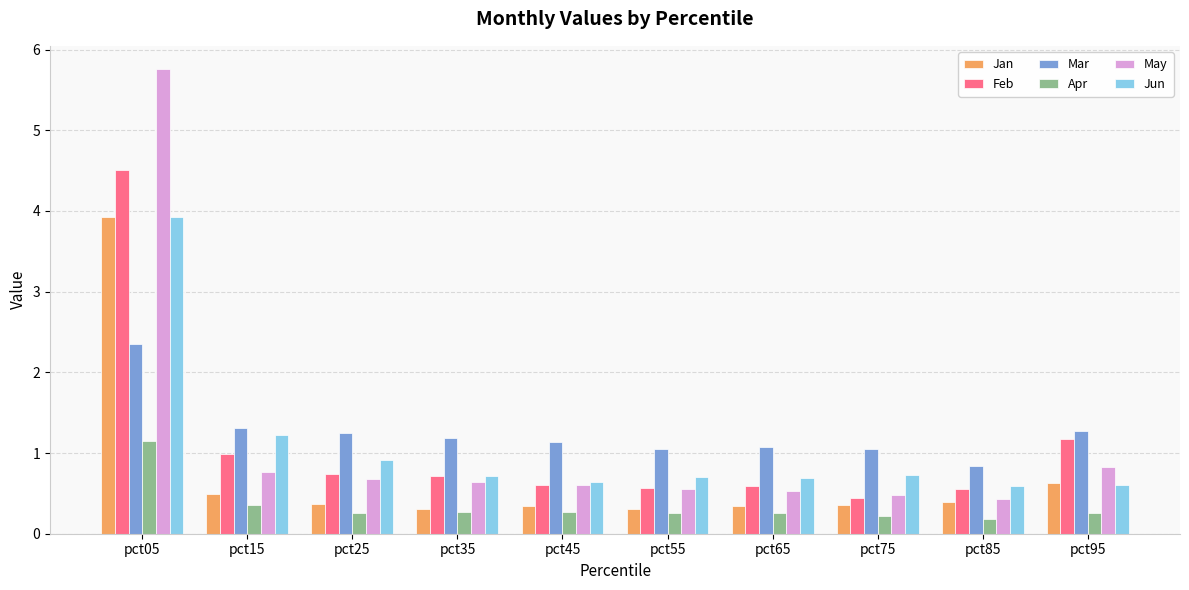

What are all the series names shown in the legend?

Jan, Feb, Mar, Apr, May, Jun